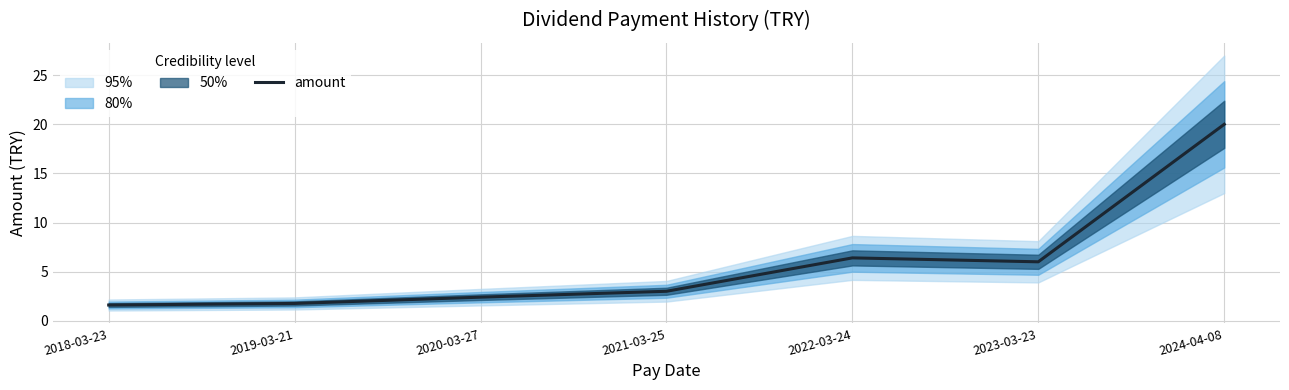

Which category has the lowest value across all series?

2018-03-23